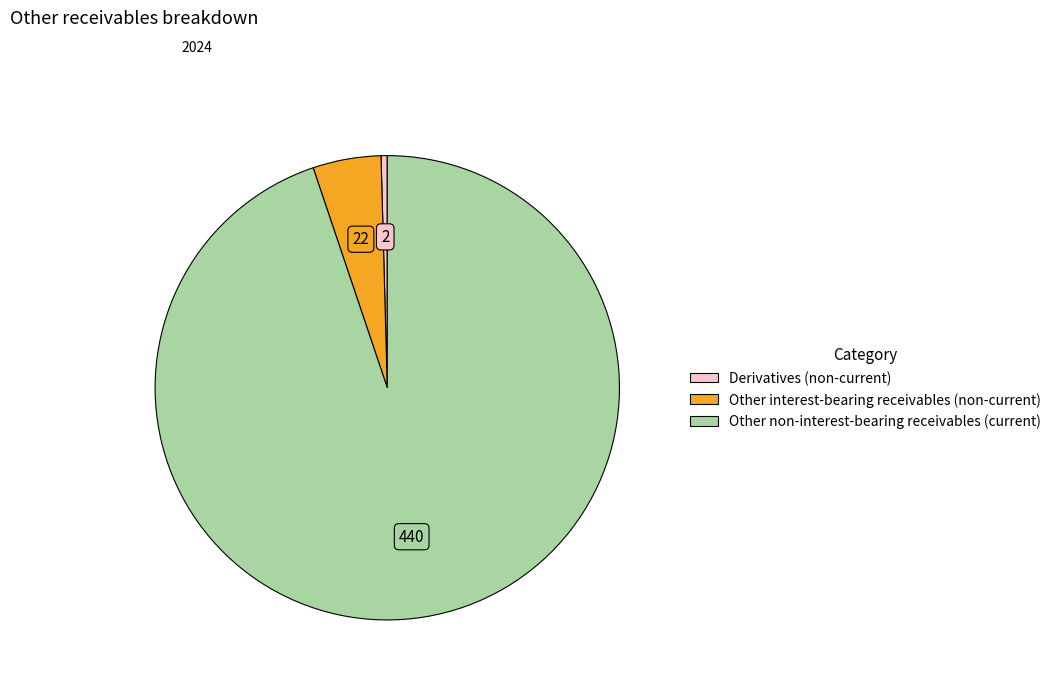

Is there any slice that represents more than half of the pie?

Yes